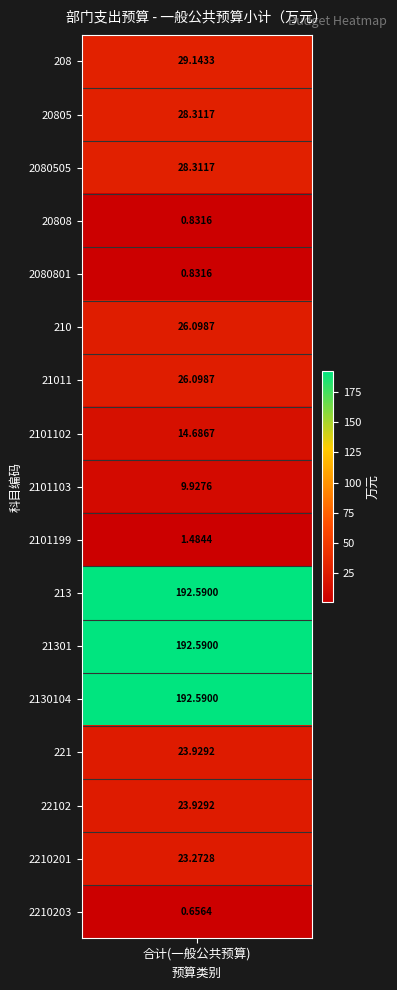

Reading left to right, transcribe all the data shown in this chart.

29.1	28.3	28.3	0.8	0.8	26.1	26.1	14.7	9.9	1.5	192.6	192.6	192.6	23.9	23.9	23.3	0.7